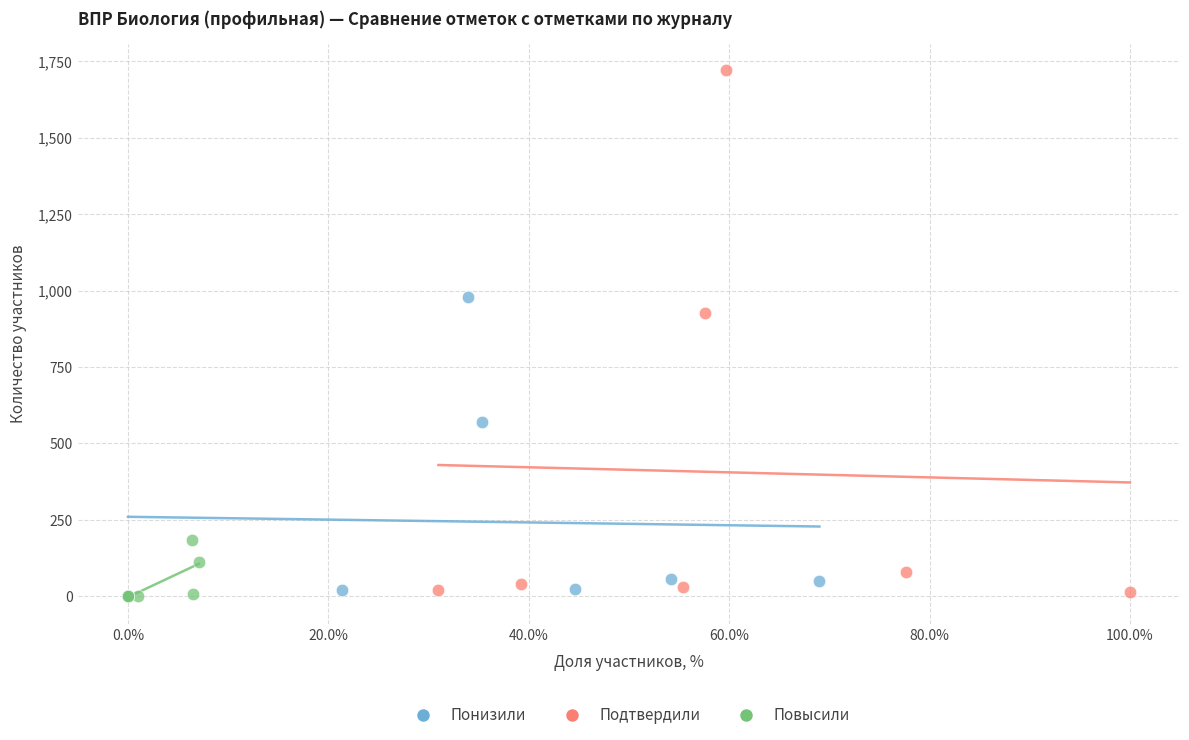

Which series reaches the maximum Y coordinate?

Подтвердили